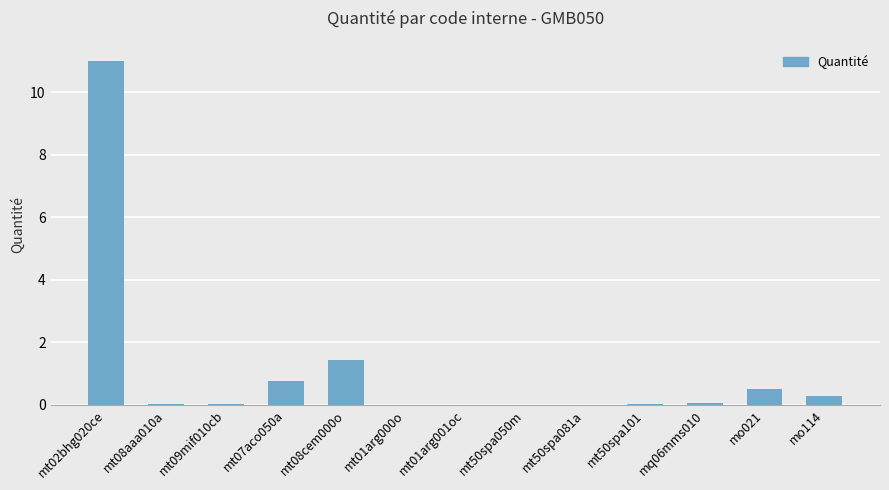

Is it true that the value at mo021 is 0.5?

True